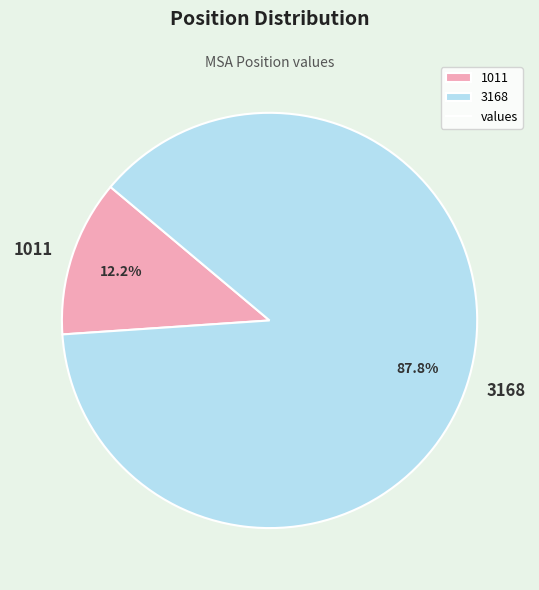

What percentage is NOT represented by 1011?

87.8%